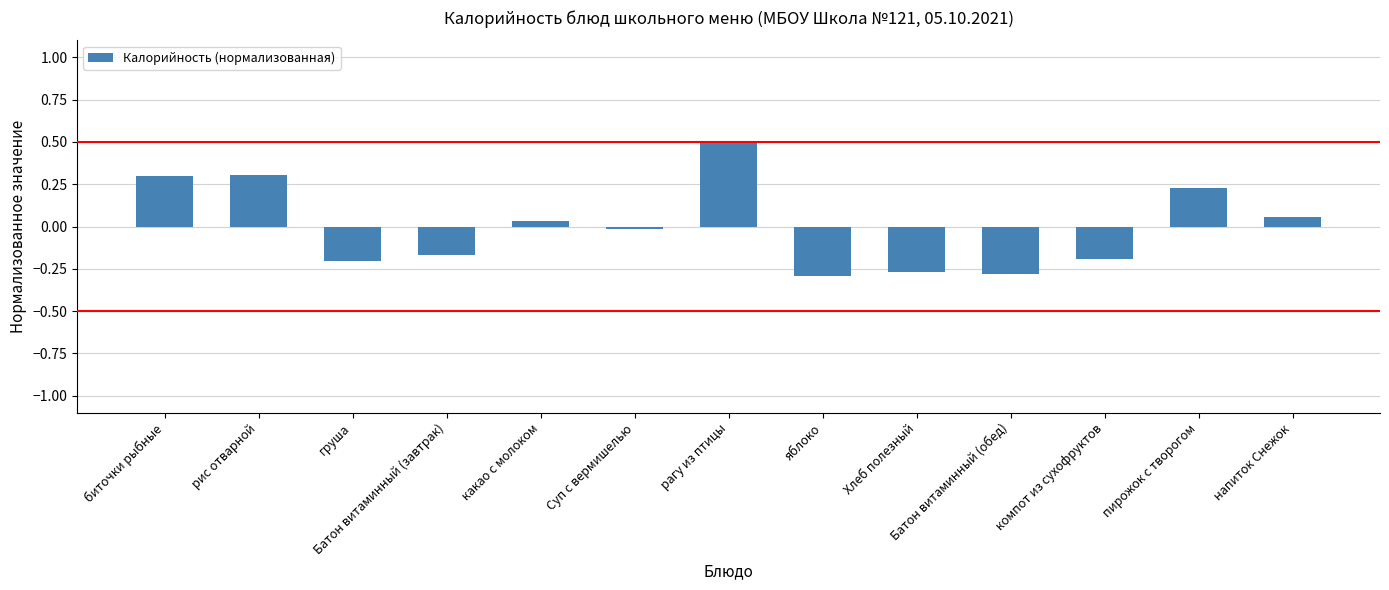

Which label corresponds to the largest value in the chart?

рагу из птицы